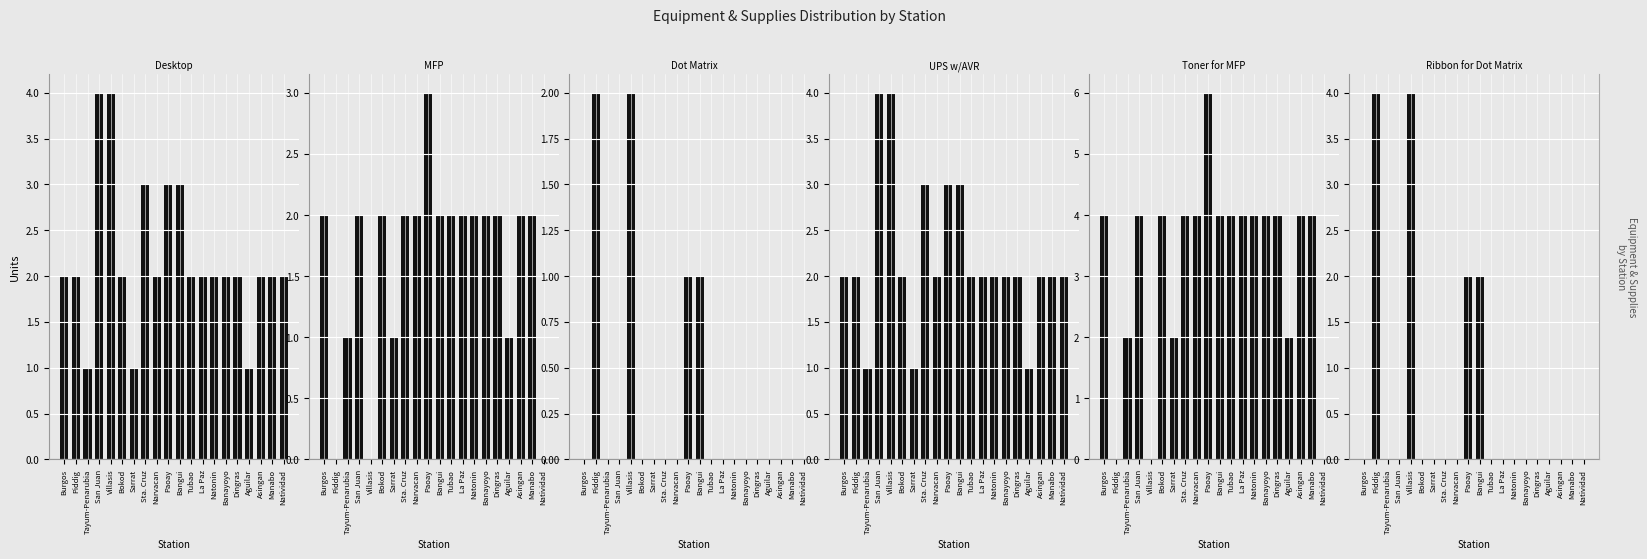

Is it true that MFP equals 1 at Sarrat?

True